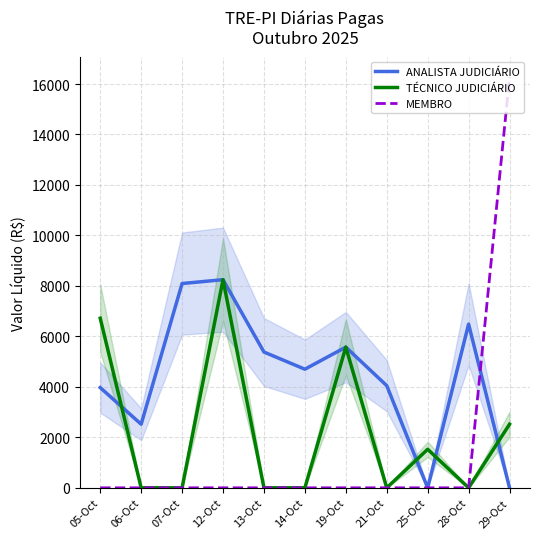

True or false: ANALISTA JUDICIÁRIO has more than 1 interior local peaks.

True